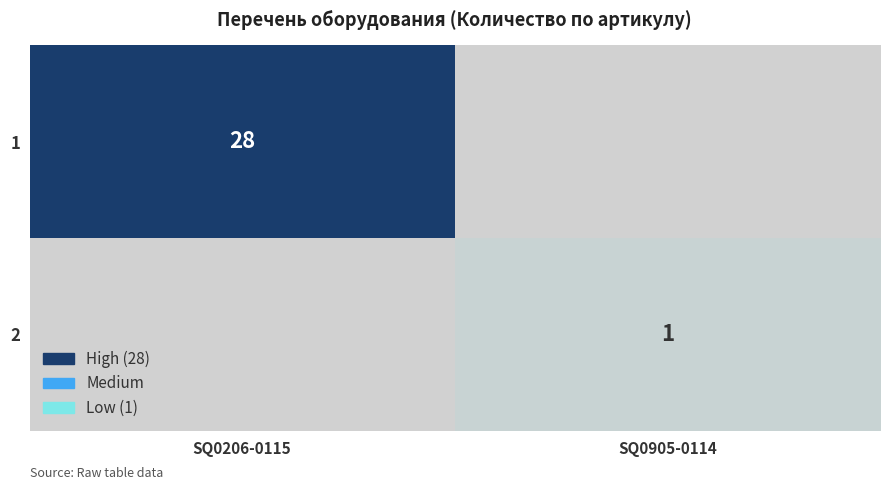

The value of 2 at SQ0905-0114 is 1. True or false?

True